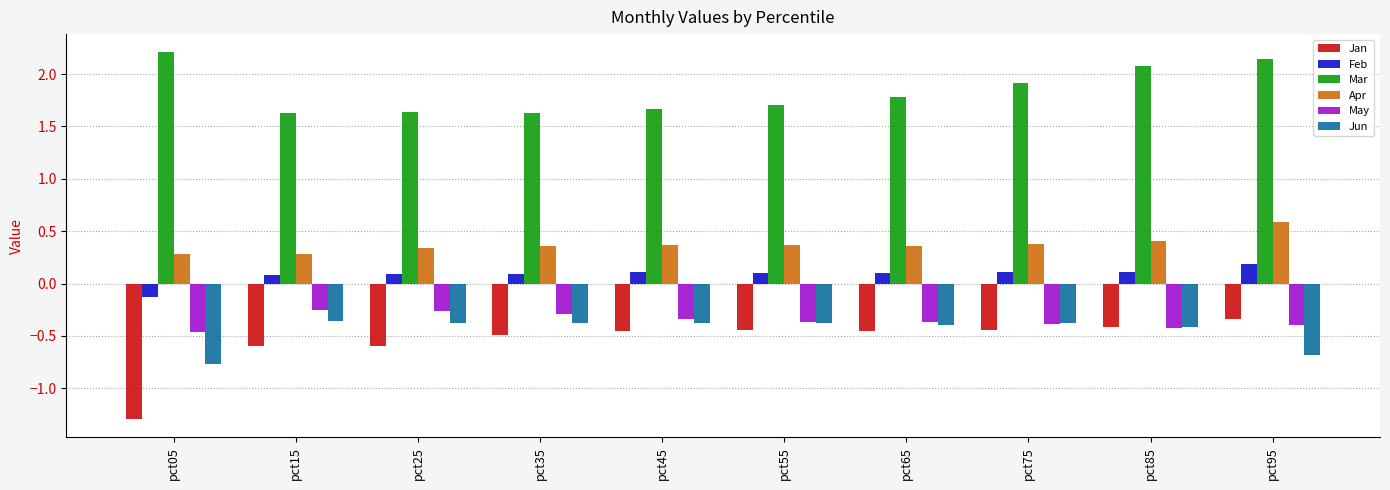

Read the Mar value at pct45.

1.7